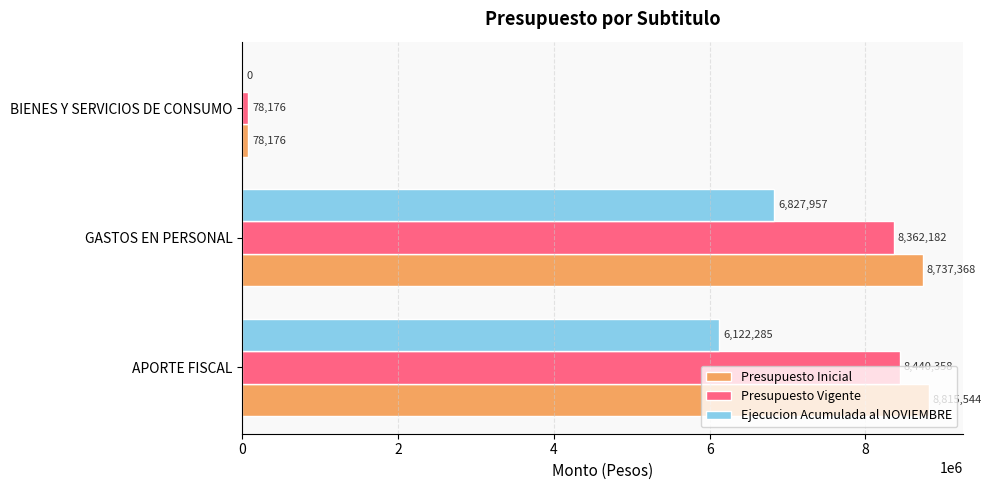

What is the total value across all series at GASTOS EN PERSONAL?

23927507